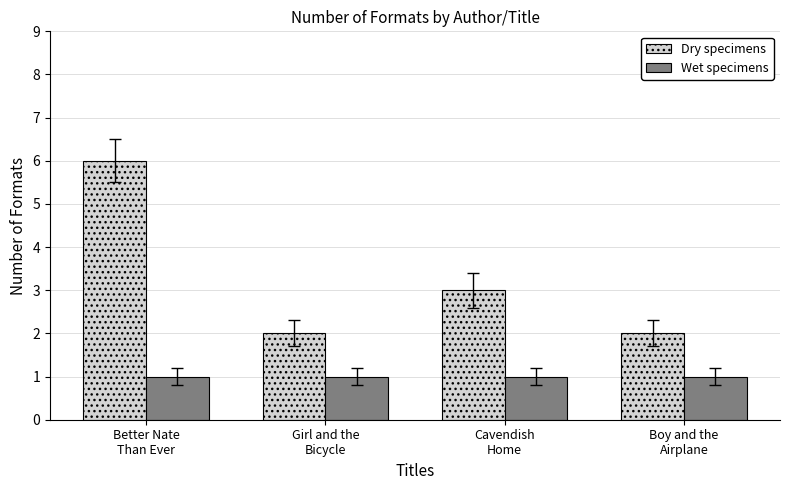

Which series has the widest spread of values?

Dry specimens